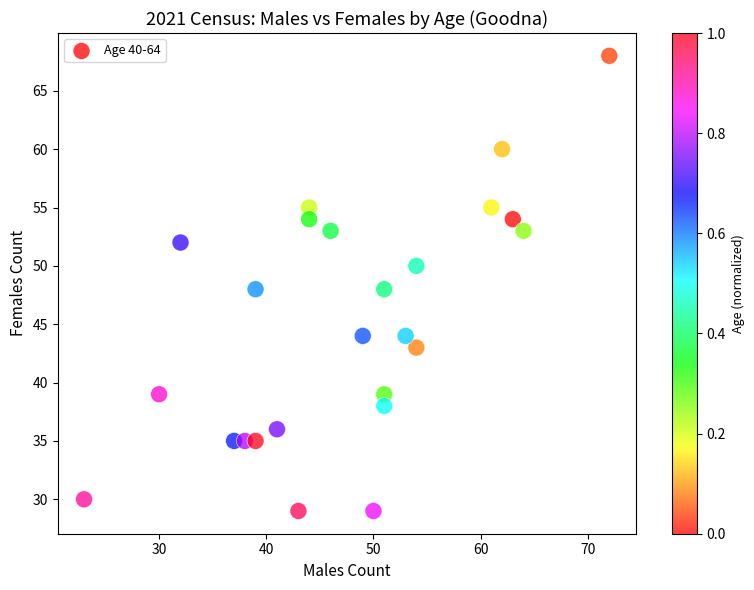

What is the range of Y values (max minus min)?

39